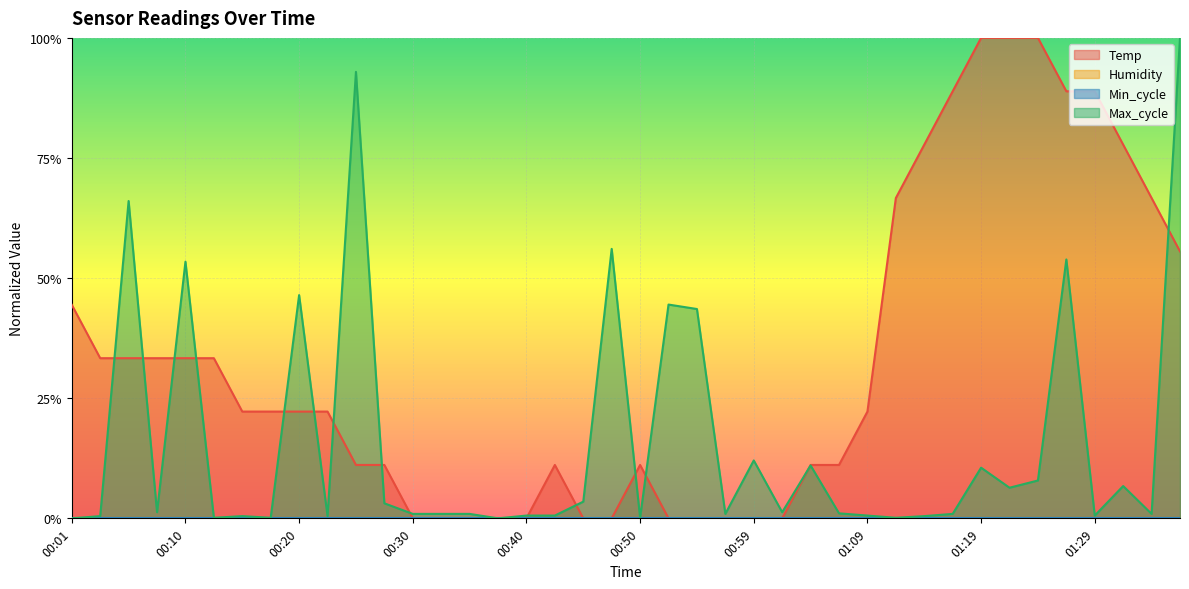

Is it true that Max_cycle equals 0.0 at 00:18?

True